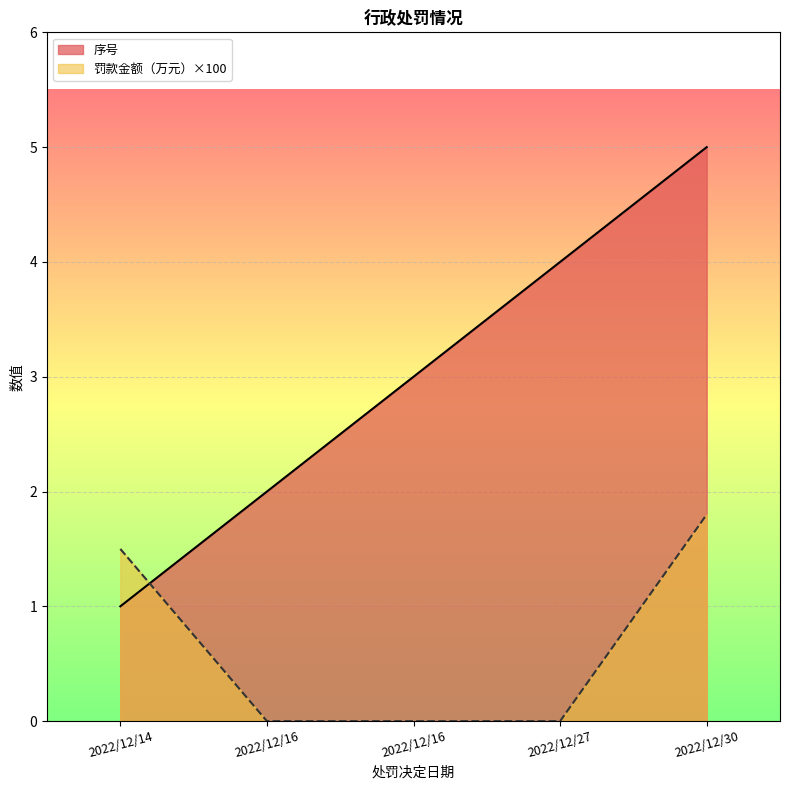

What is the highest value of the 罚款金额（万元）_line series?

1.8